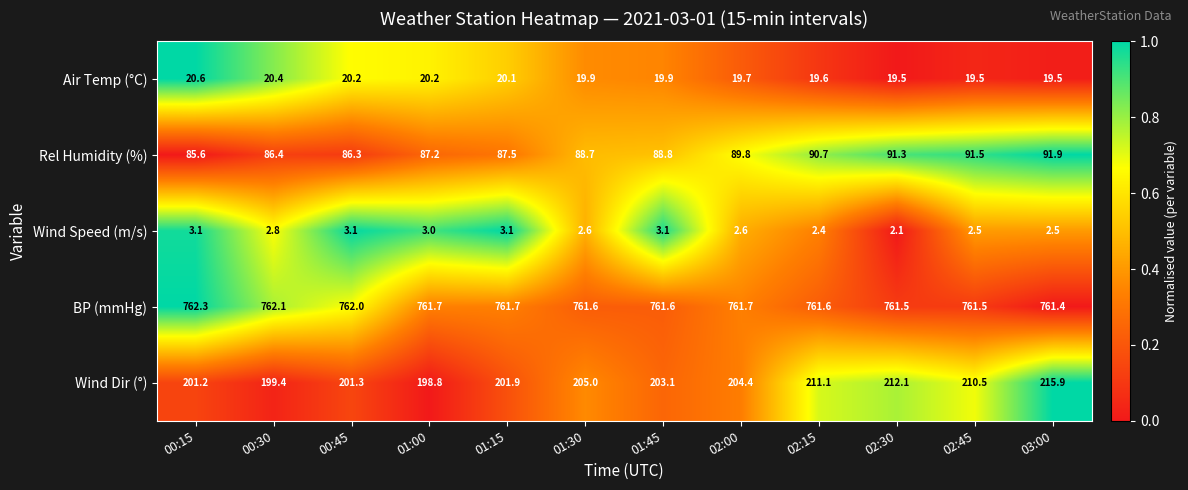

At which category is the sum across all series the highest?

03:00